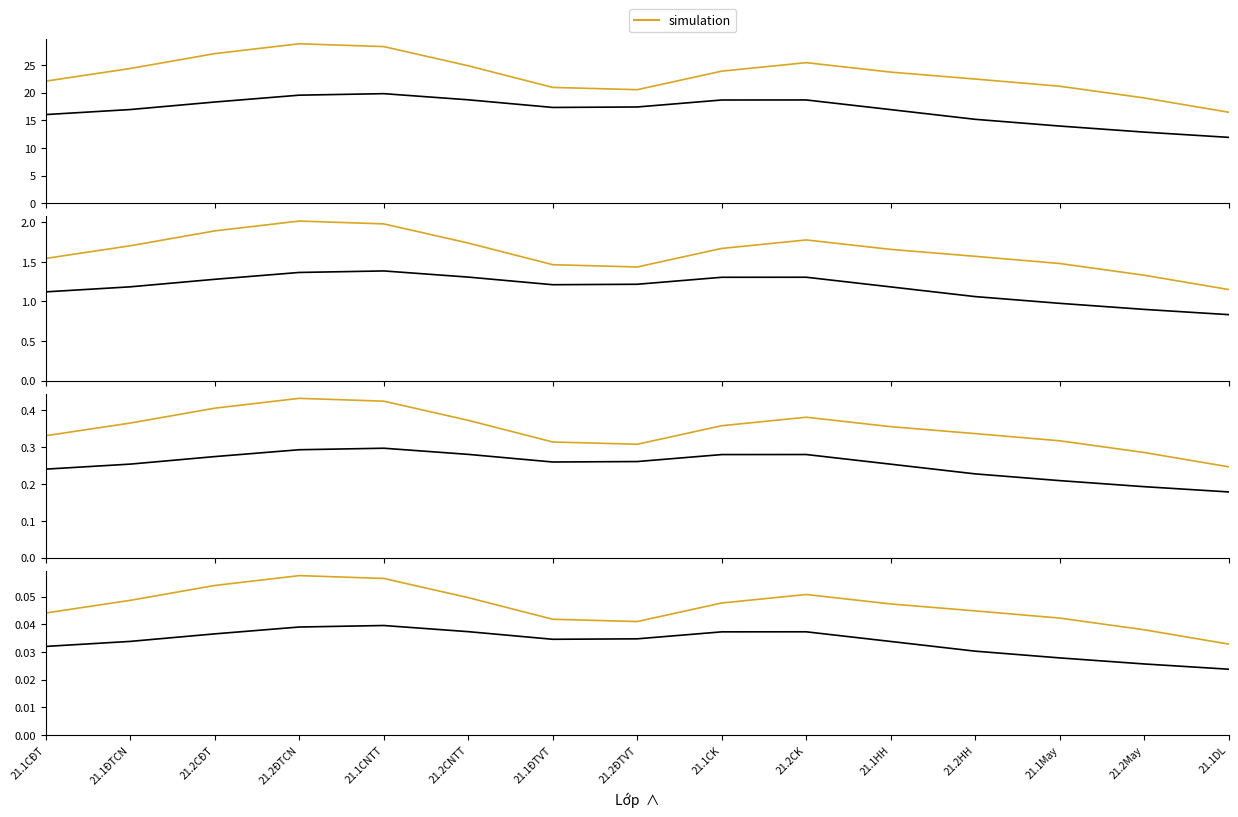

What is the sum of the measurement values at 21.2ĐTVT and 21.2CNTT?

0.1